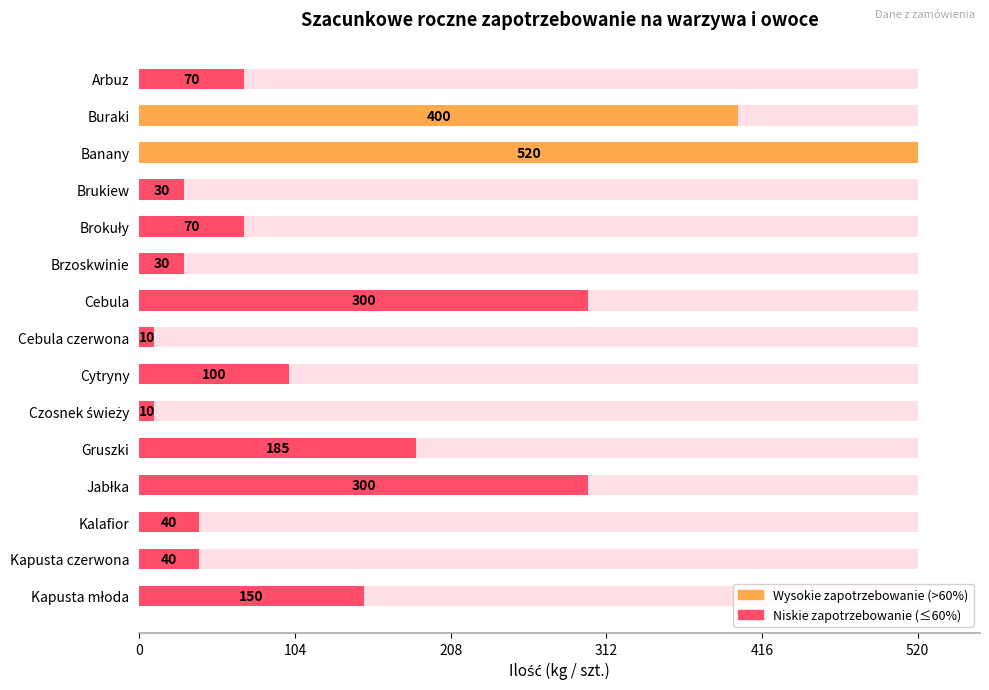

Does the chart contain any negative values?

No